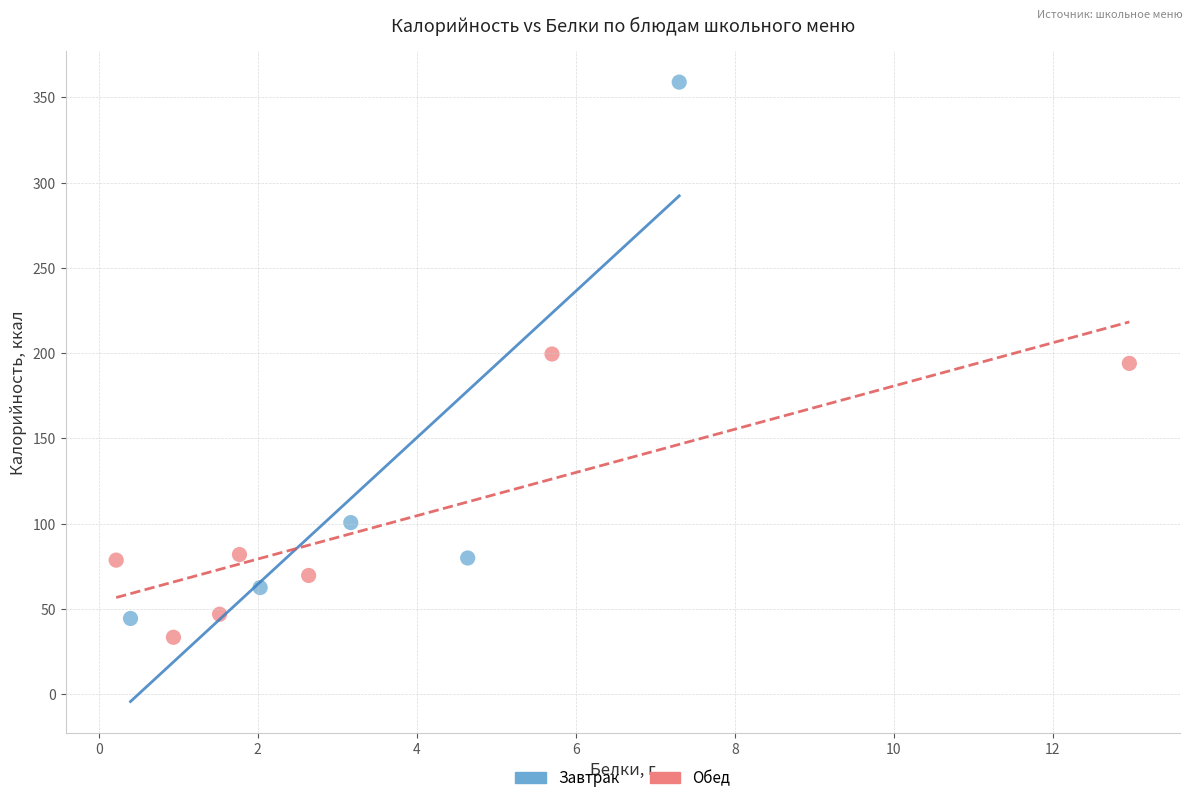

Which series has the largest Y range (max minus min)?

Завтрак